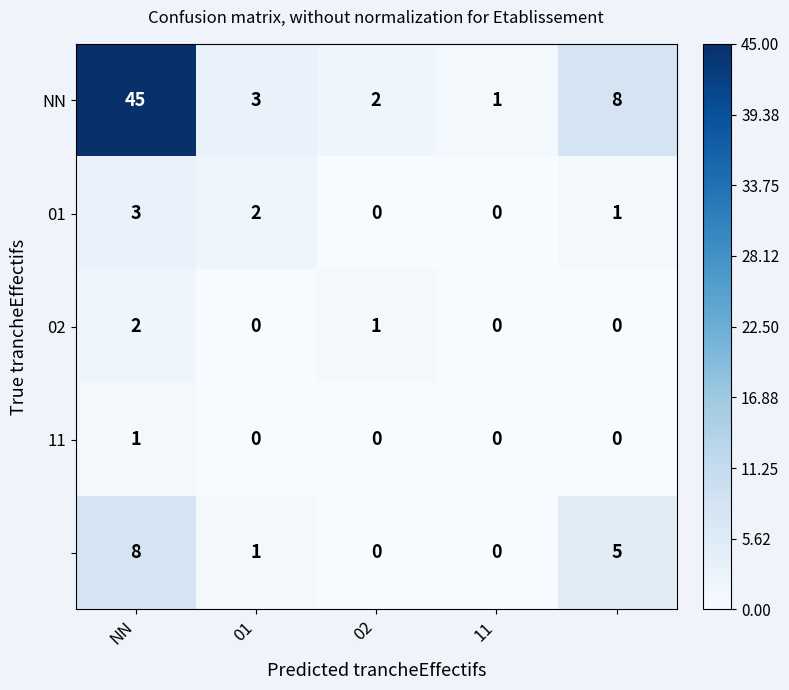

At which category does the chart reach its minimum across all series?

02